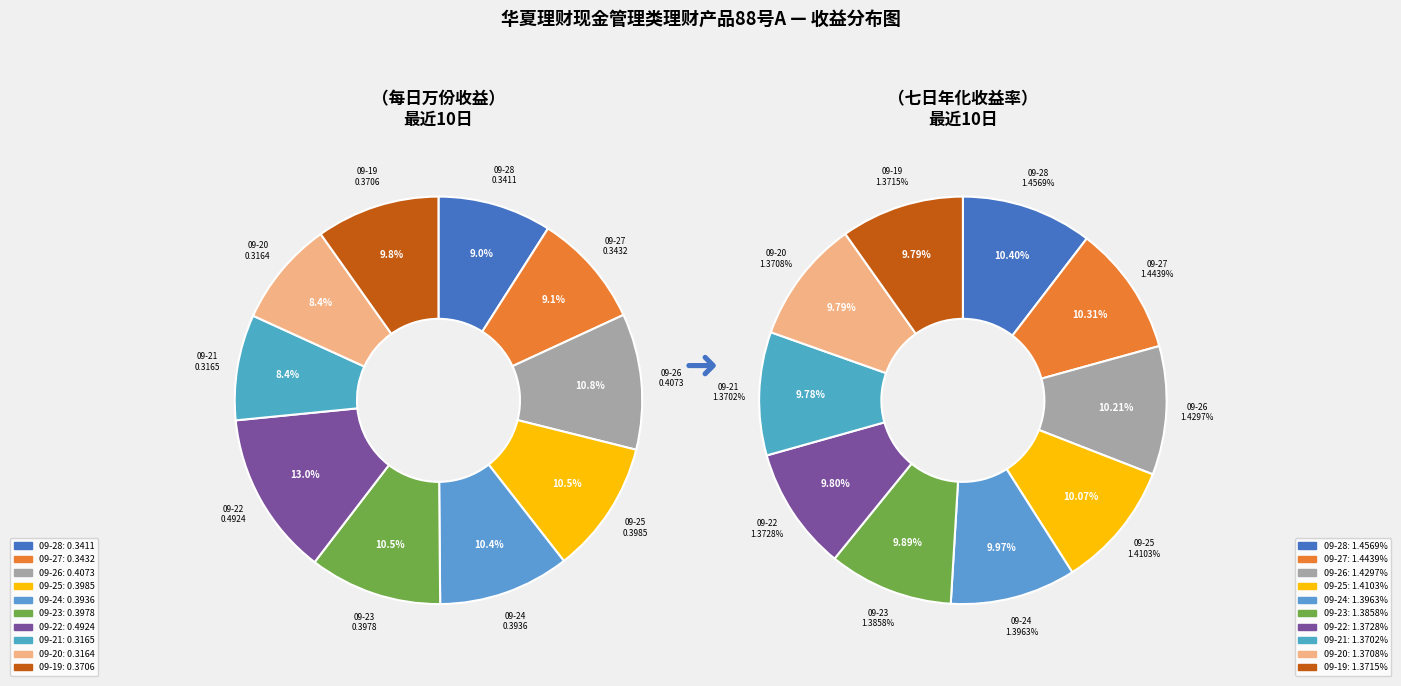

To the nearest percent, what portion does 2025-09-23 represent?

11%